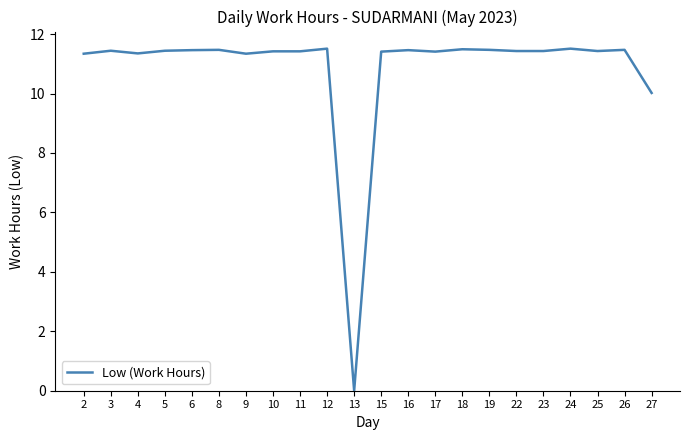

True or false: the data shows 11.4 at 23.

True